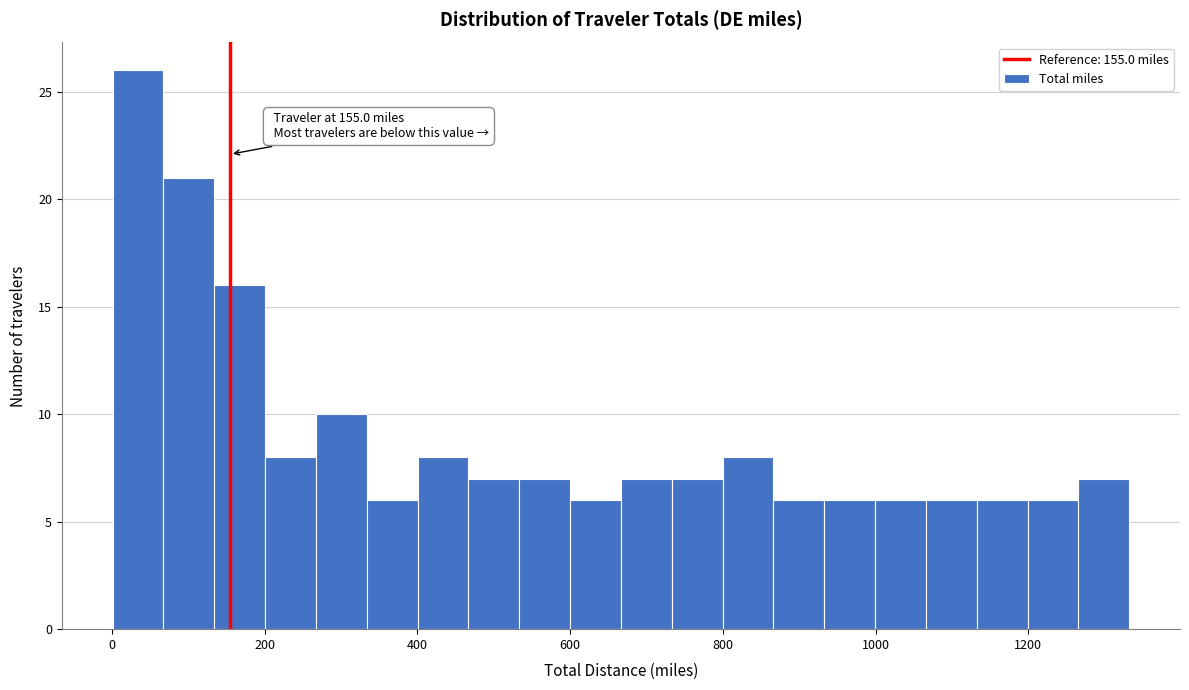

Read against the x-axis, roughly where is the centre of the tallest bar?

40